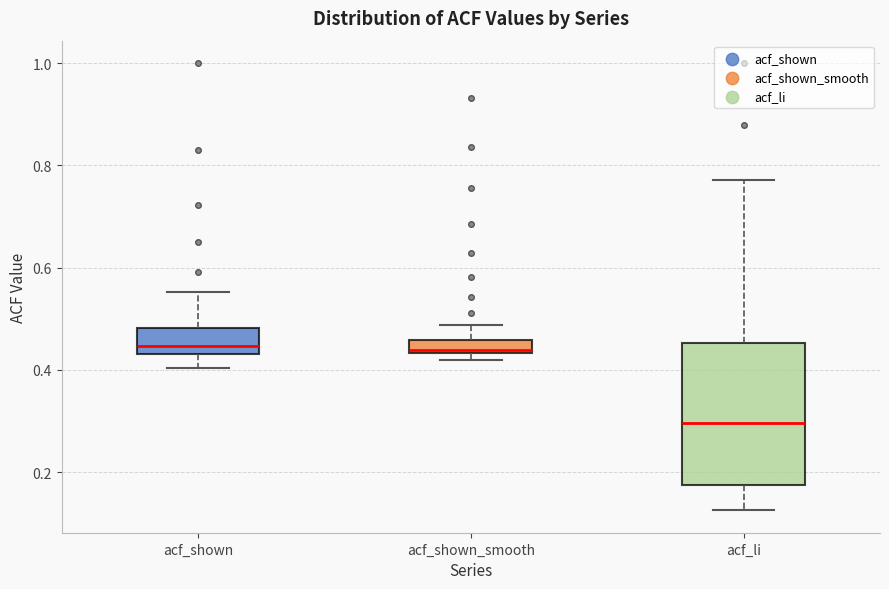

Which box's median line is the lowest?

acf_li